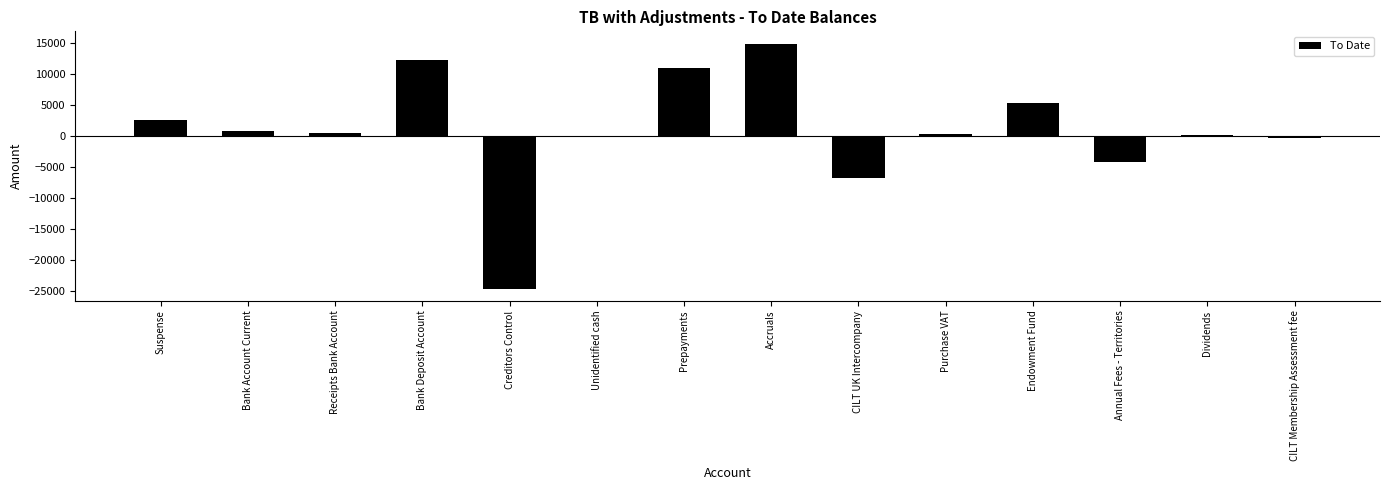

What is the sum of all values?

11449.9